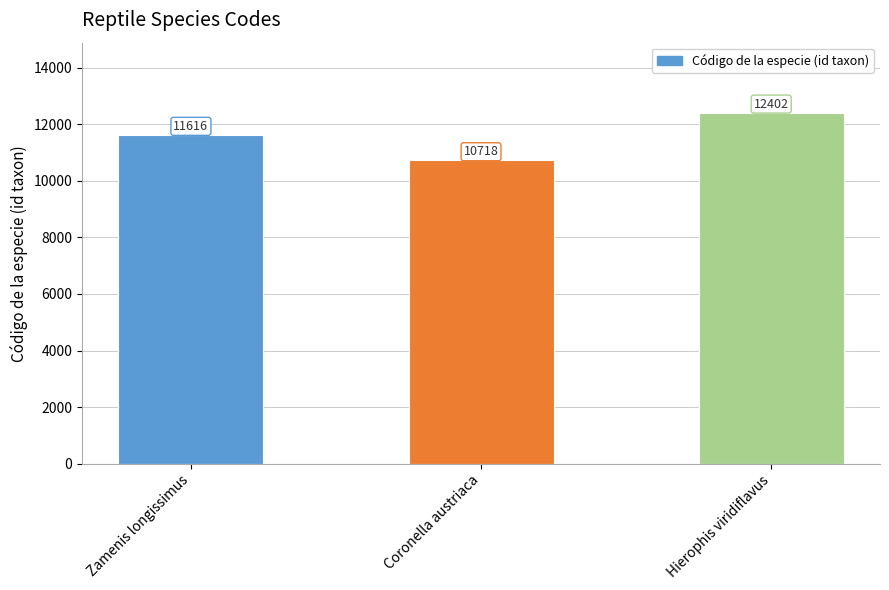

Reading left to right, extract all data points from this chart.

11616	10718	12402